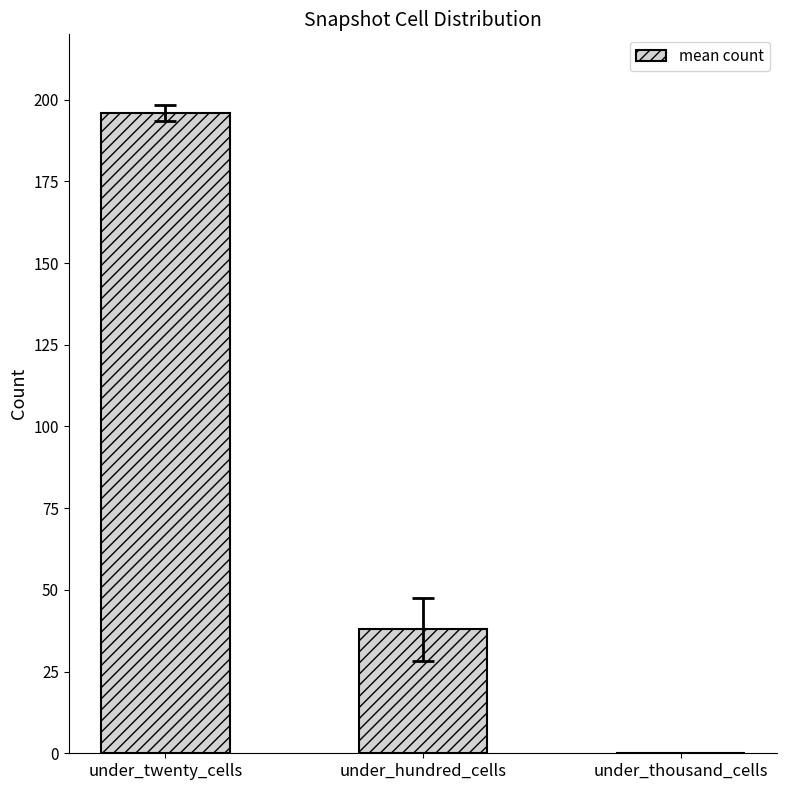

What is the sum of all values?

233.8